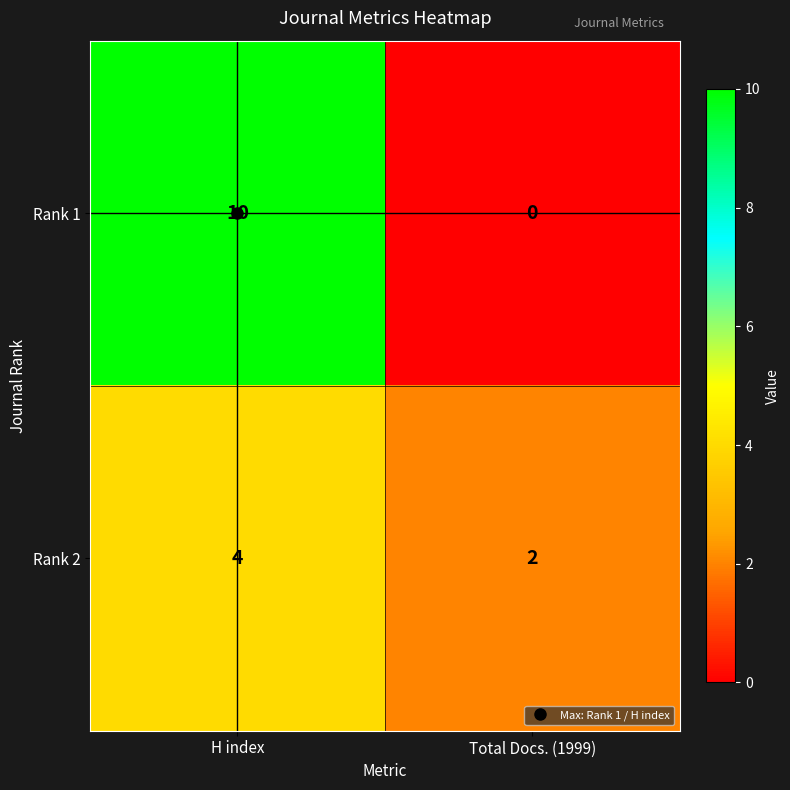

What is the sum of all Rank 2 values?

6